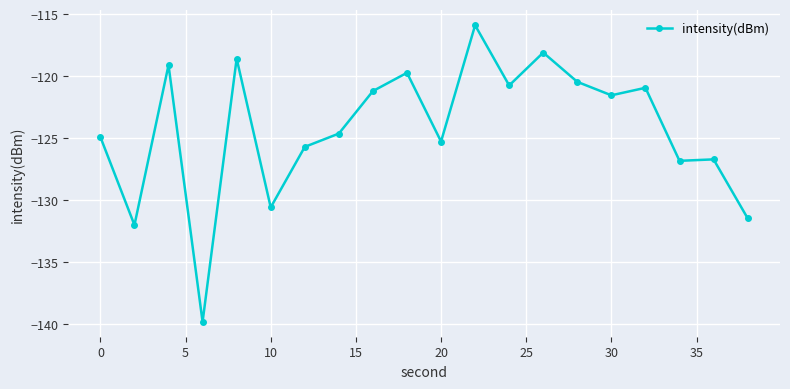

What is the average value?

-124.2